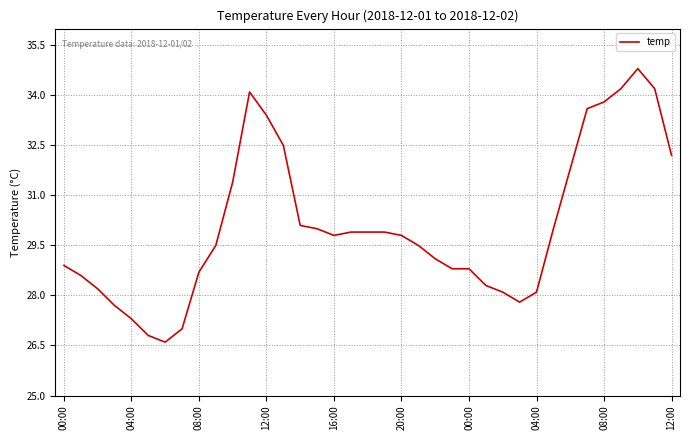

What is the maximum value shown in the chart?

34.8